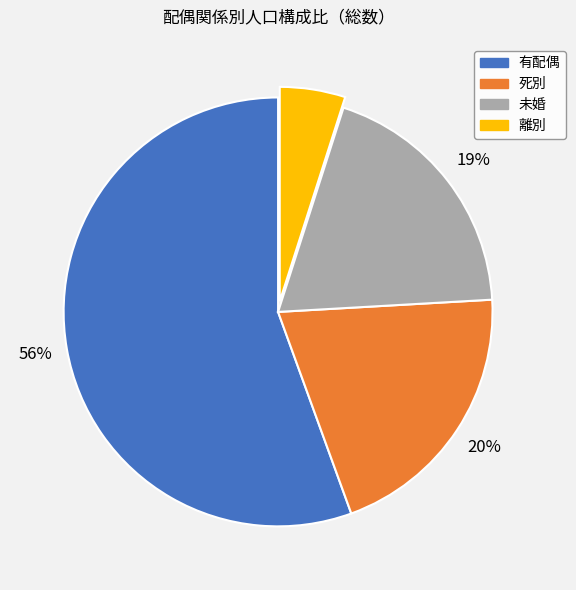

Is the sum of 死別 and 有配偶 greater than half?

Yes